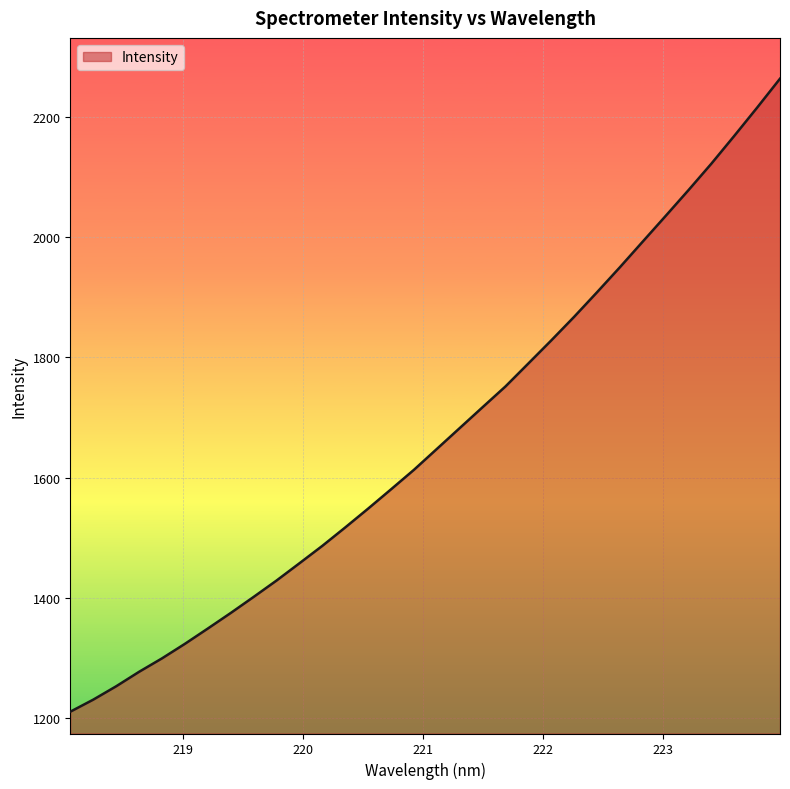

What is the maximum value shown in the chart?

2264.4